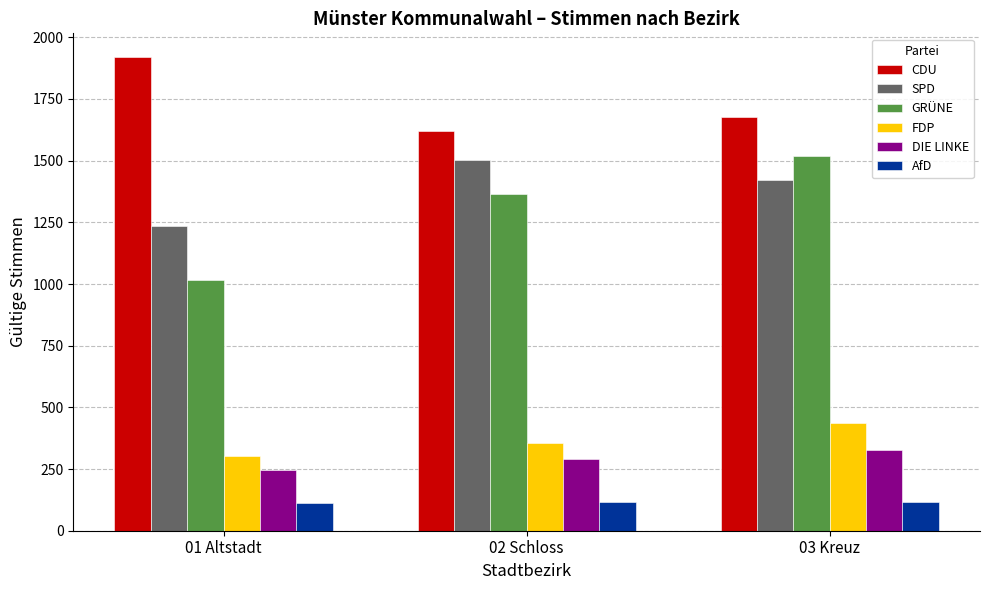

Rank the series by their maximum value, from highest to lowest.

CDU, GRÜNE, SPD, FDP, DIE LINKE, AfD